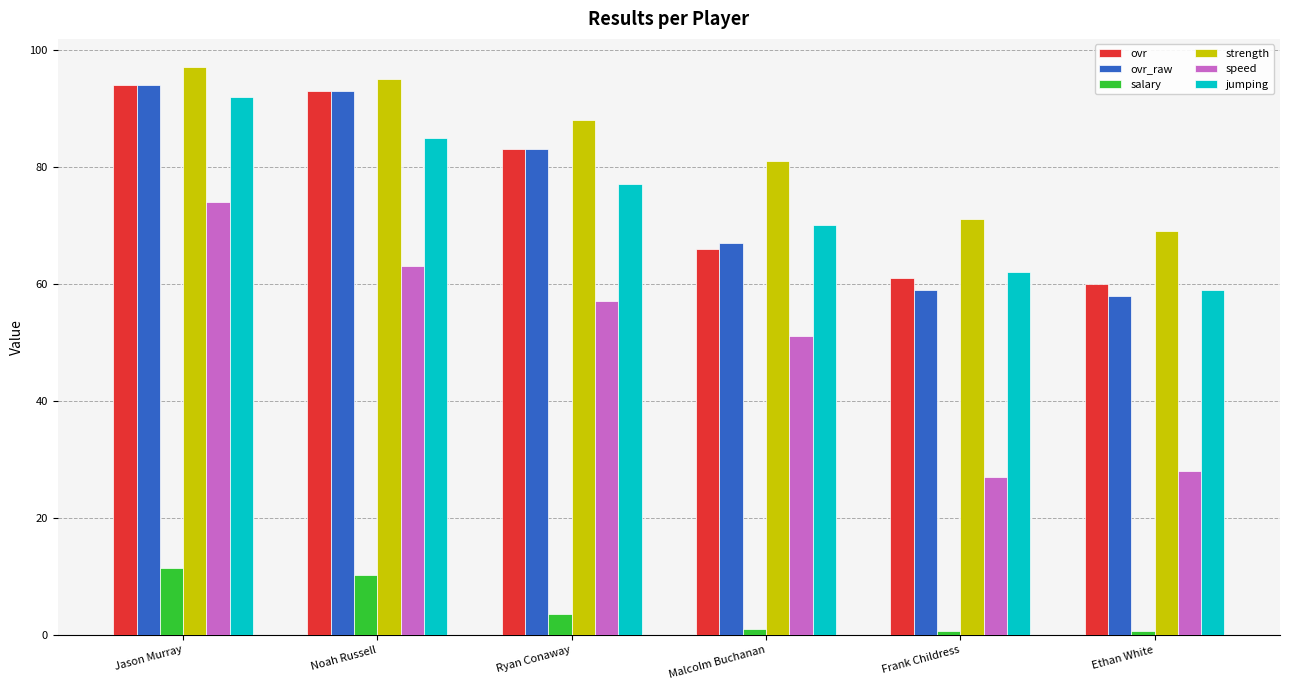

At which label is jumping closest to 75?

Ryan Conaway